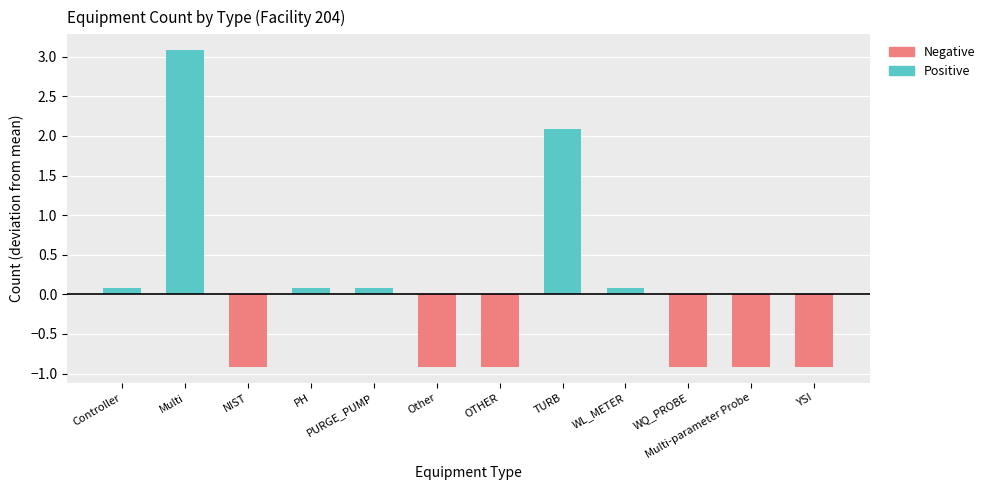

What is the label of the 6th bar from the right?

OTHER